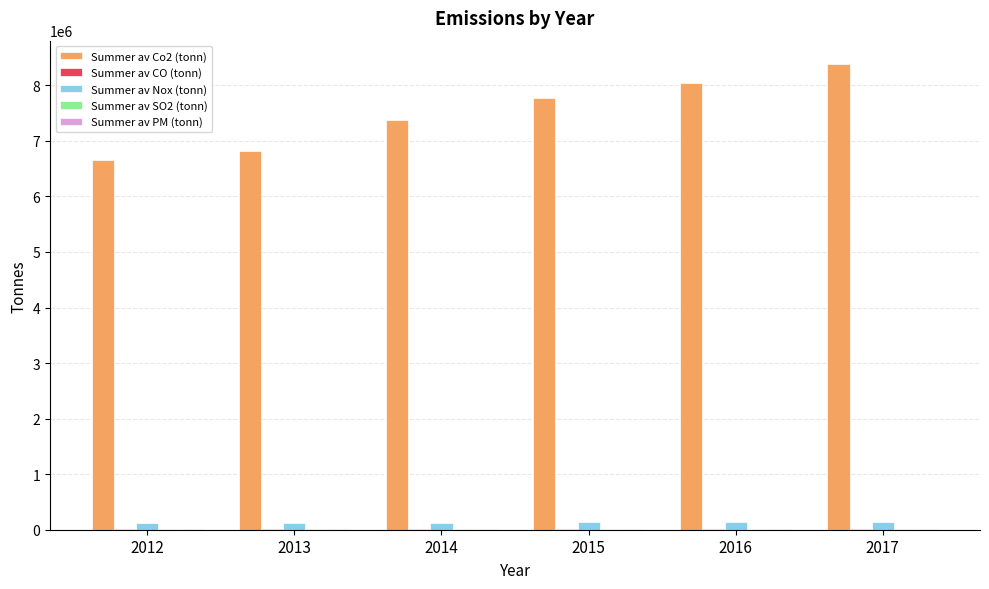

What is the highest value of the Summer av Co2 (tonn) series?

8384705.2